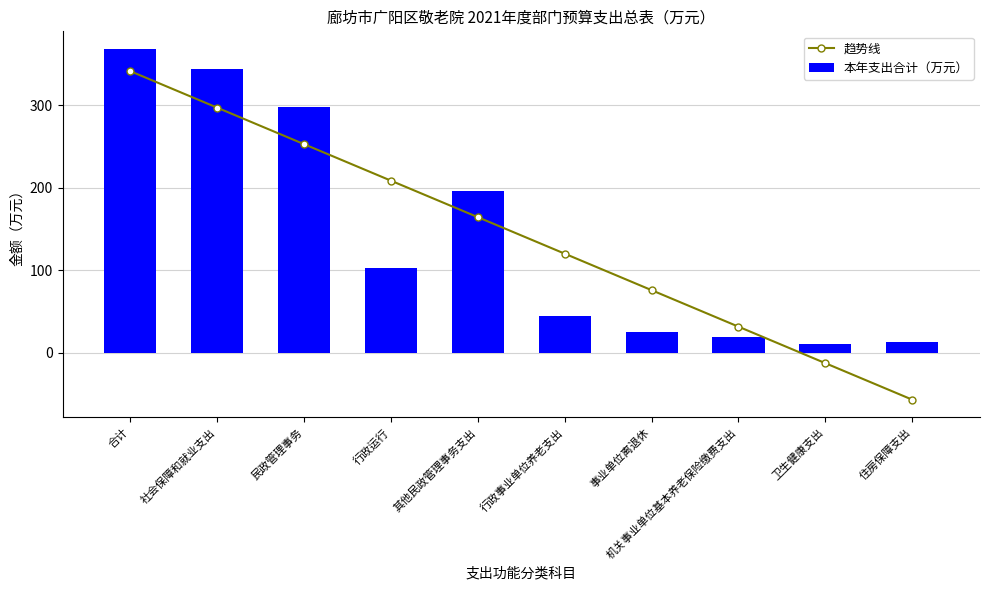

Which series has the largest total across all categories?

本年支出合计（万元）